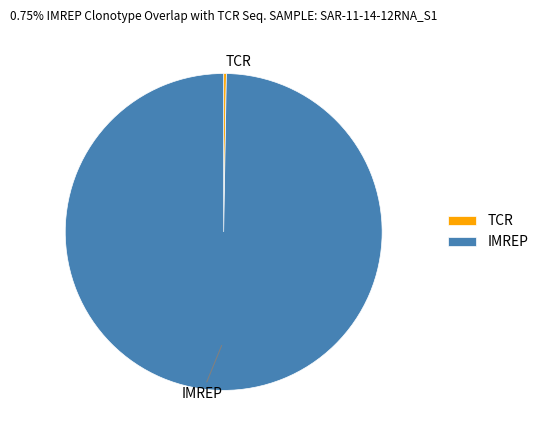

Is it true that IMREP is 100% of the pie?

True